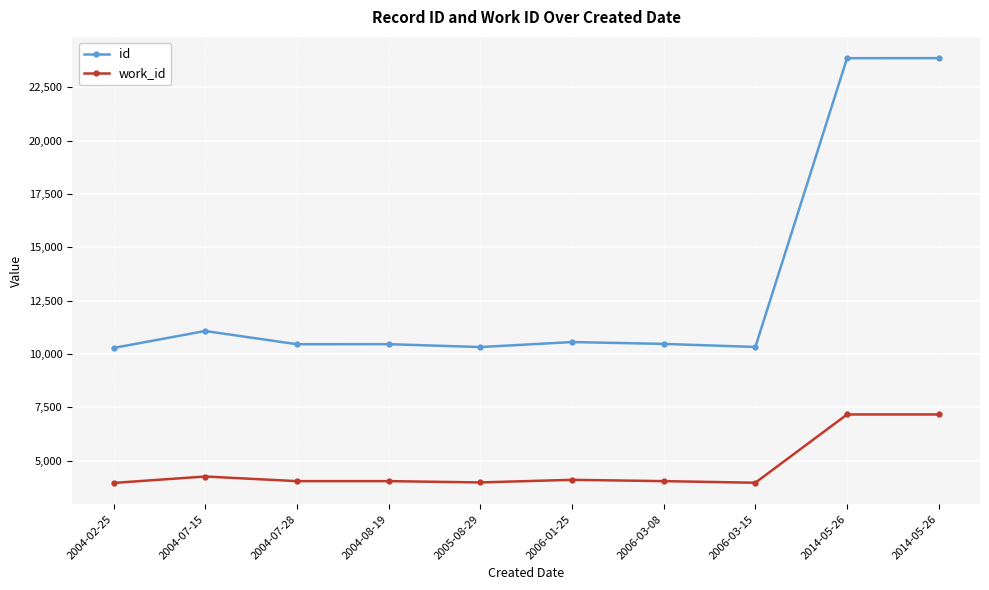

What are all the series names shown in the legend?

id, work_id